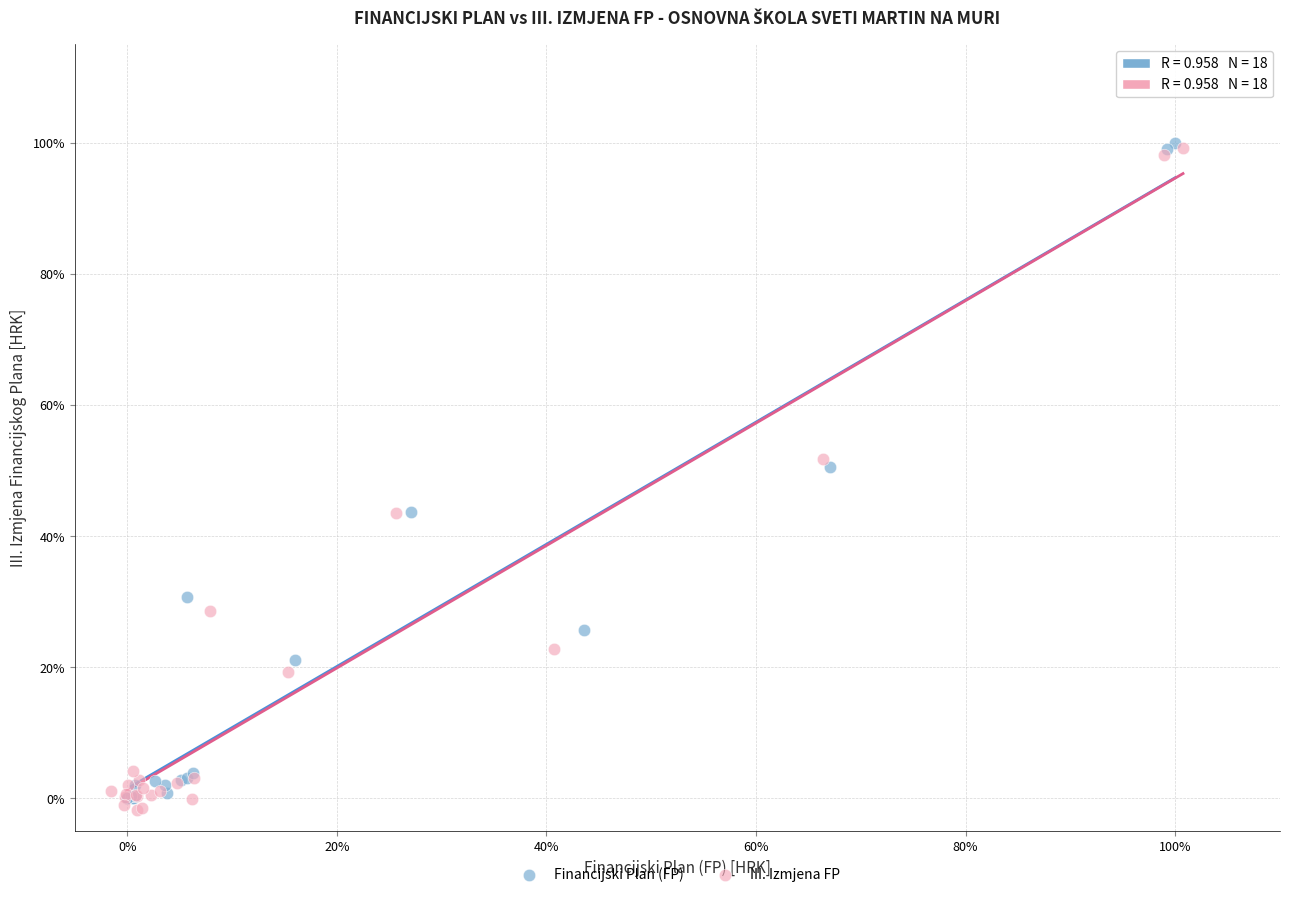

Which series has the widest spread of Y values?

III. Izmjena FP